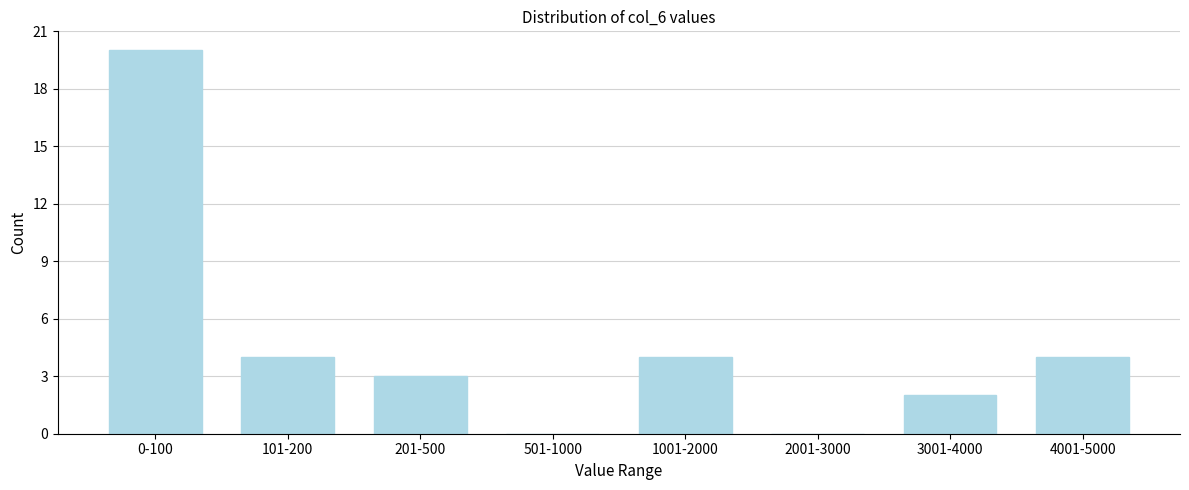

Reading left to right, what are all the values shown in this chart?

0-100=20	101-200=4	201-500=3	501-1000=0	1001-2000=4	2001-3000=0	3001-4000=2	4001-5000=4